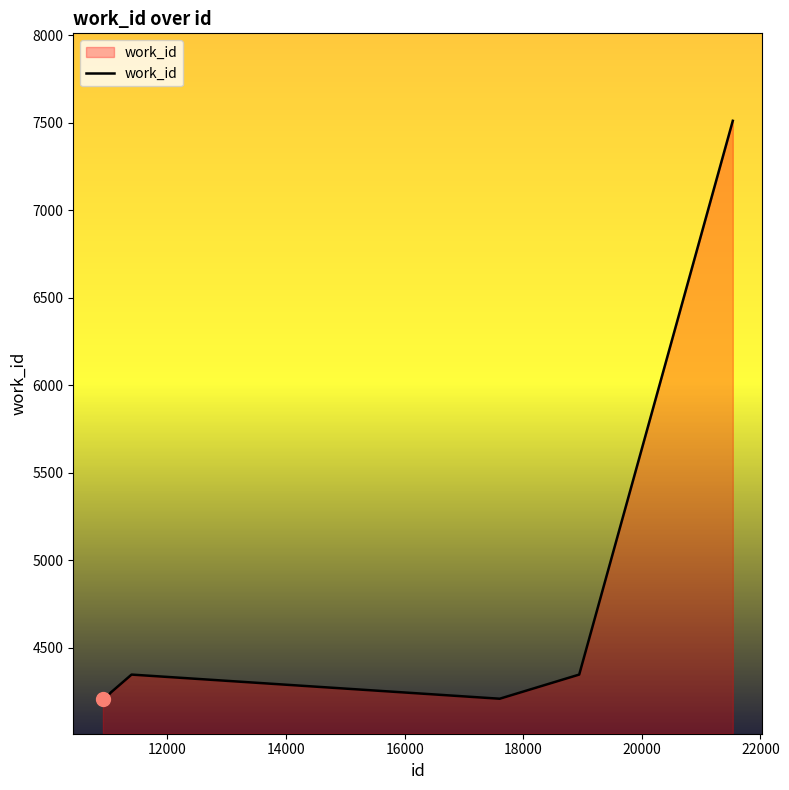

What is the difference between the maximum and minimum values?

3303